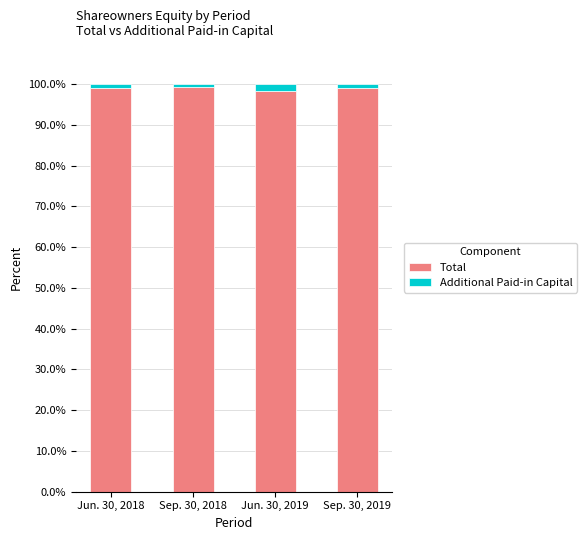

What is the sum of all Total values?

395.6